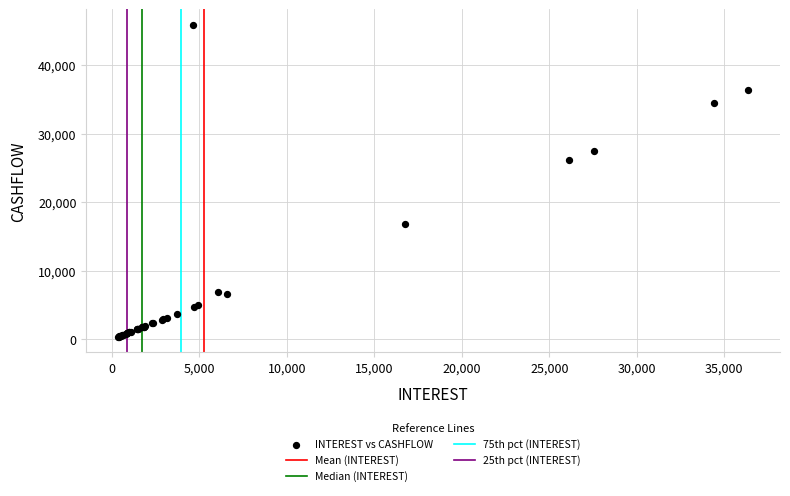

What Y value in the scatter plot is closest to 23107?

26154.1